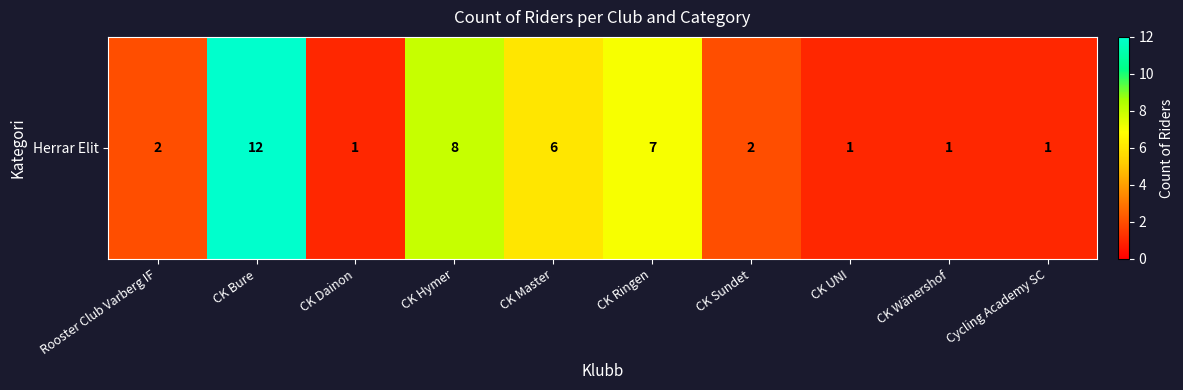

How many data points are less than 2?

4